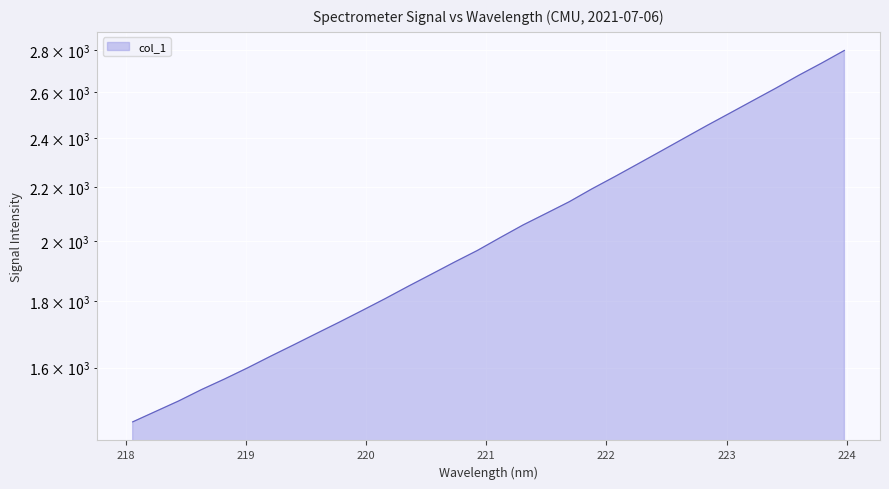

Reading right to left, transcribe all the data shown in this chart.

2799.9	2737.7	2679.2	2619.0	2562.2	2506.4	2452.2	2397.7	2344.1	2292.2	2241.7	2193.6	2143.7	2100.3	2058.2	2012.7	1967.3	1927.2	1886.7	1847.2	1807.6	1770.1	1734.0	1699.5	1665.4	1632.5	1599.3	1568.3	1539.4	1508.6	1481.1	1454.0